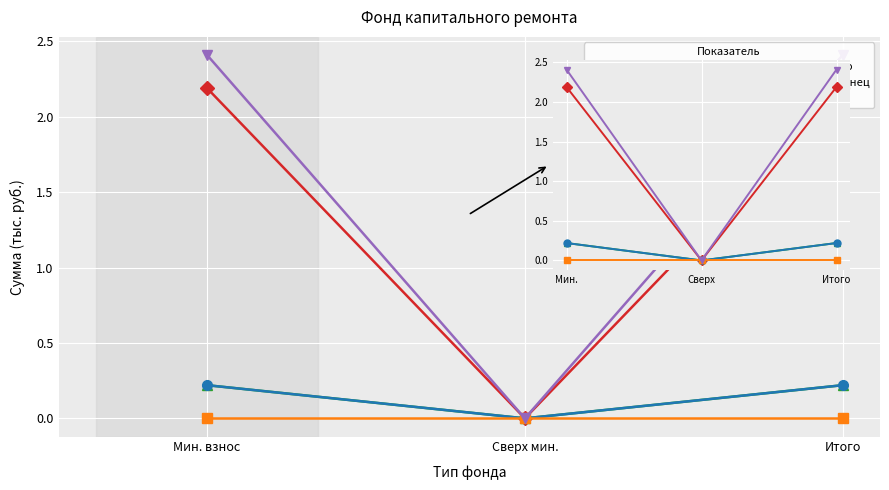

Which label corresponds to the largest value in the chart?

Мин.